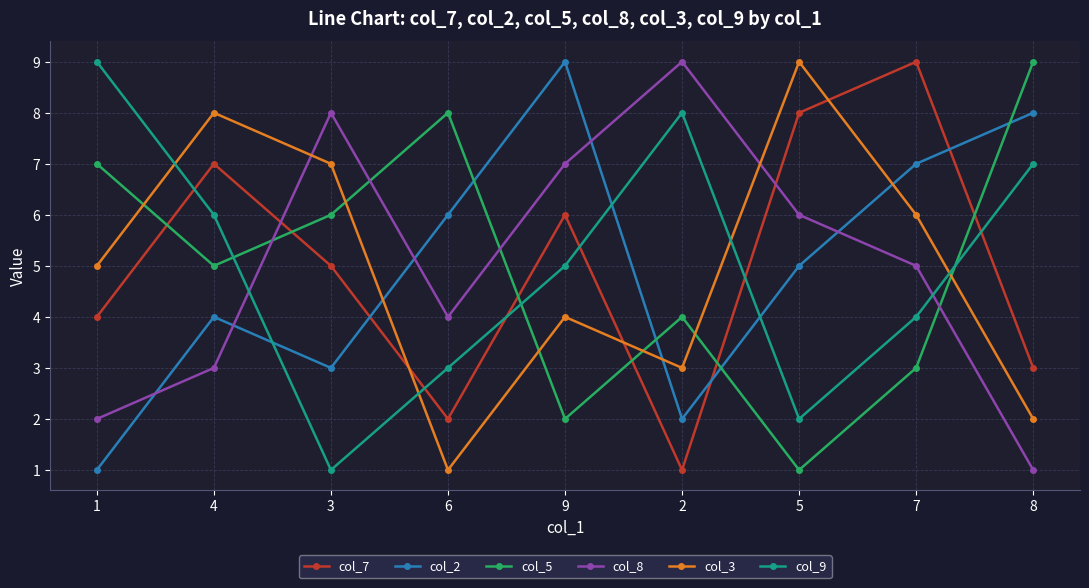

What is the average value of the col_7 series?

5